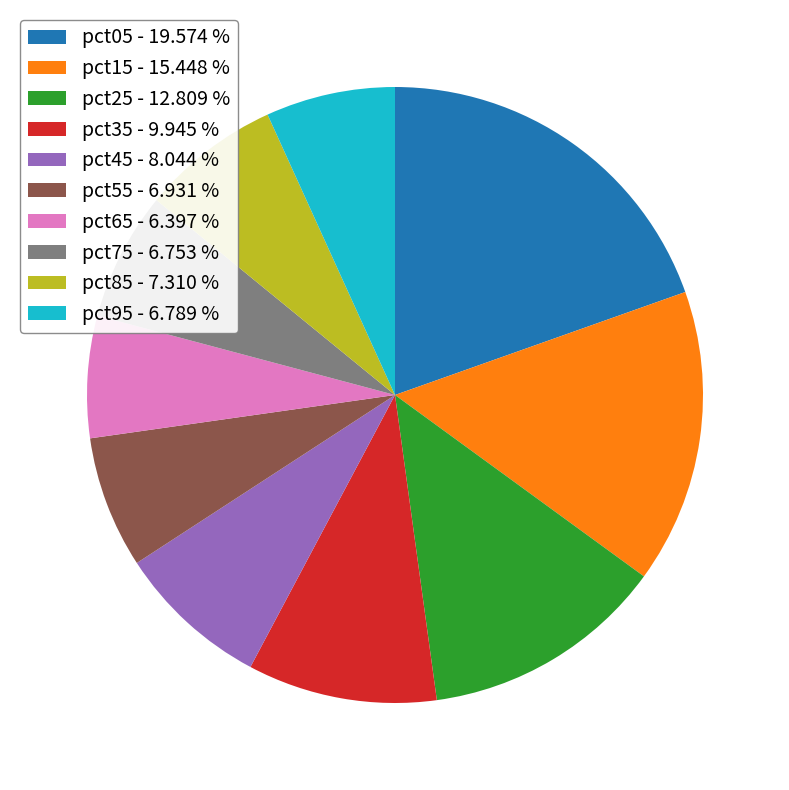

Is pct85 - 7.310 % the majority of the pie?

No